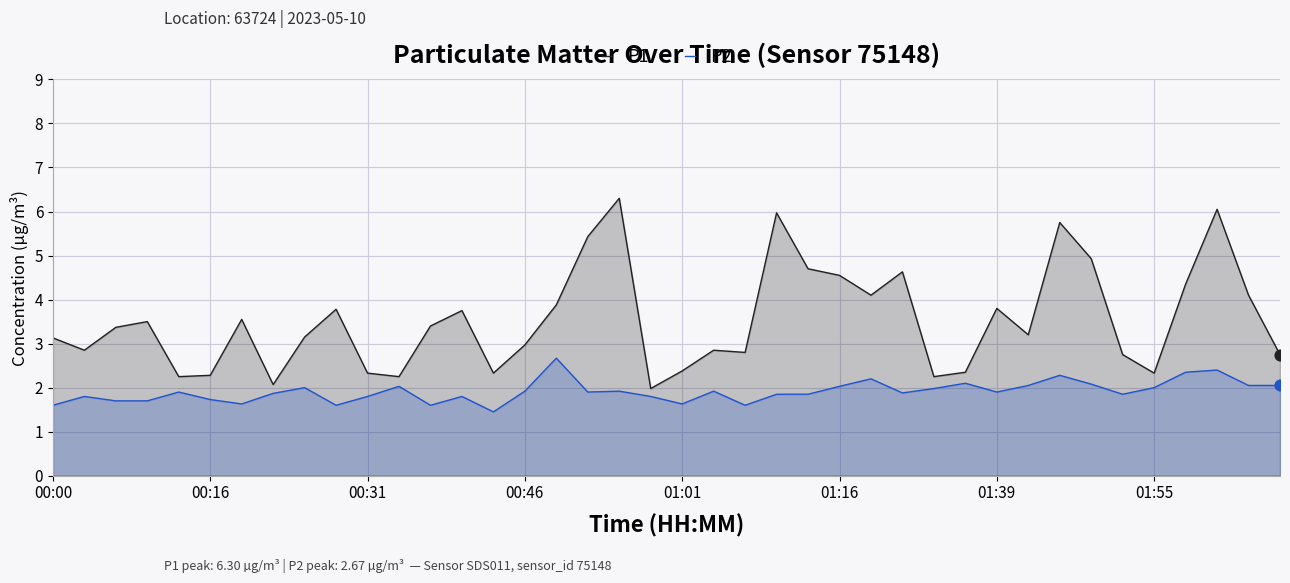

At which category is the sum across all series the highest?

37